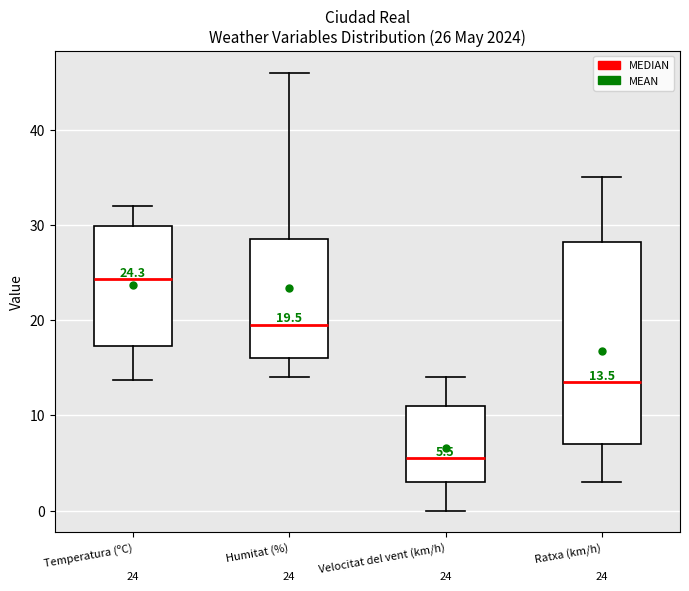

Which box's median line is the lowest?

Velocitat del vent (km/h)